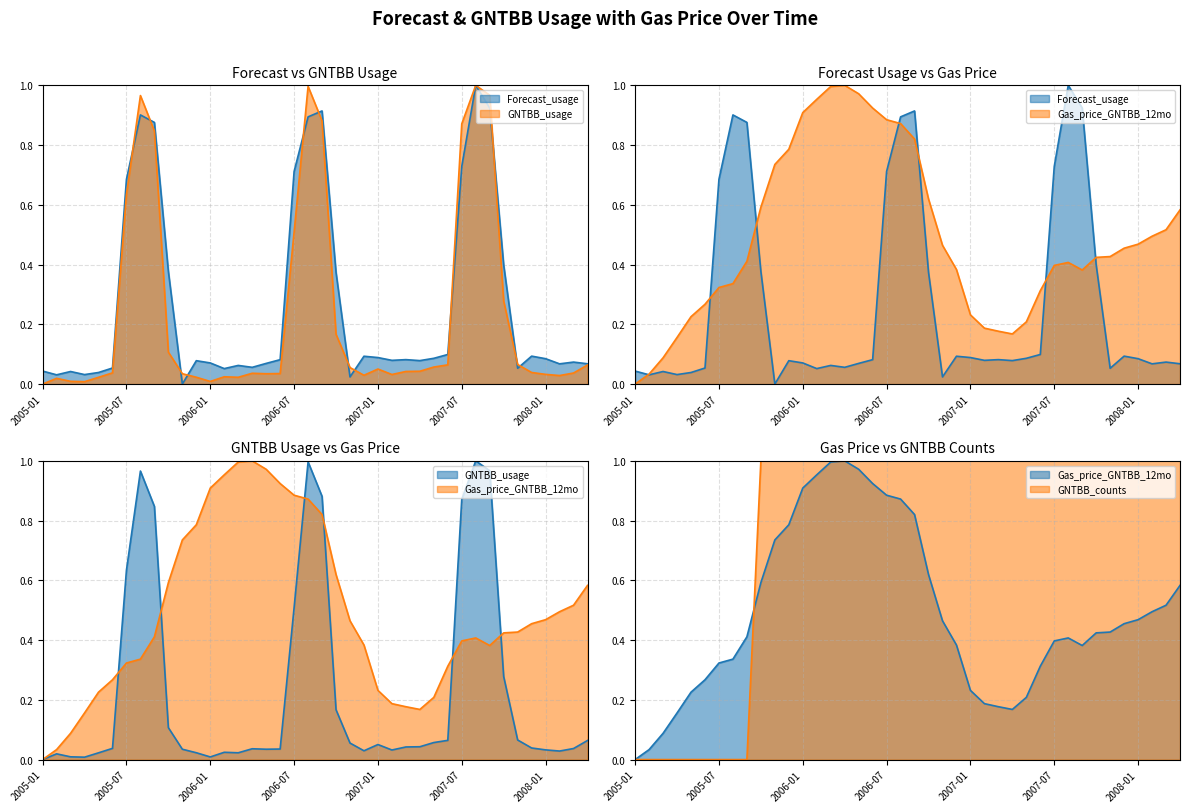

What is the average value of the Forecast_usage series?

0.3